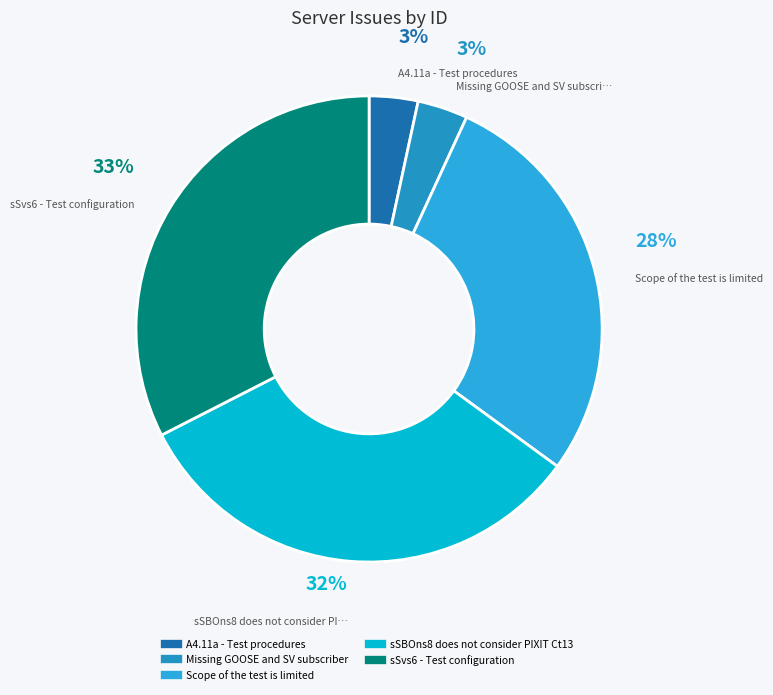

Rank the categories by value from lowest to highest.

A4.11a - Test procedures, Missing GOOSE and SV subscriber, Scope of the test is limited, sSBOns8 does not consider PIXIT Ct13, sSvs6 - Test configuration